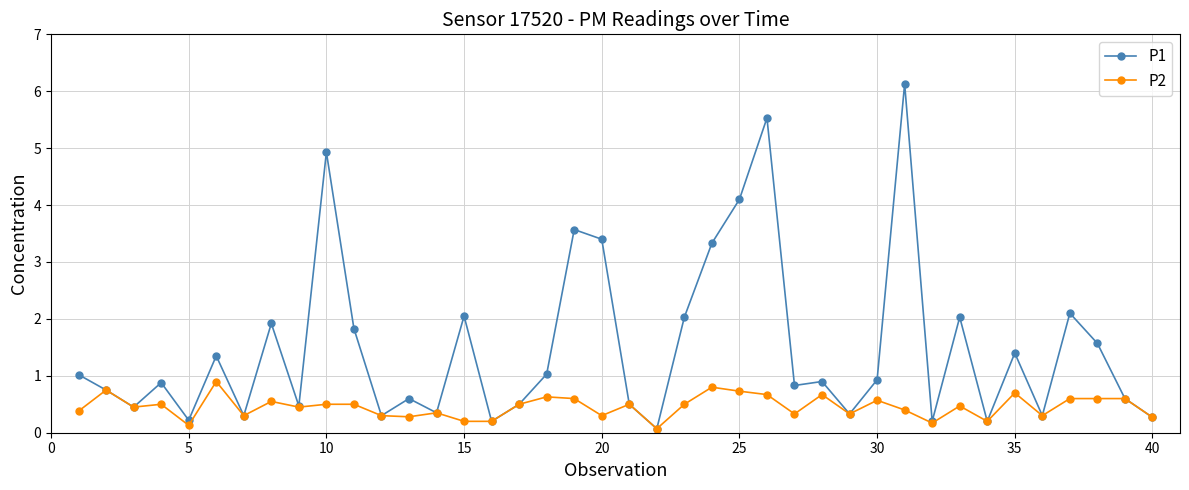

List the series in order of their overall mean, lowest first.

P2, P1